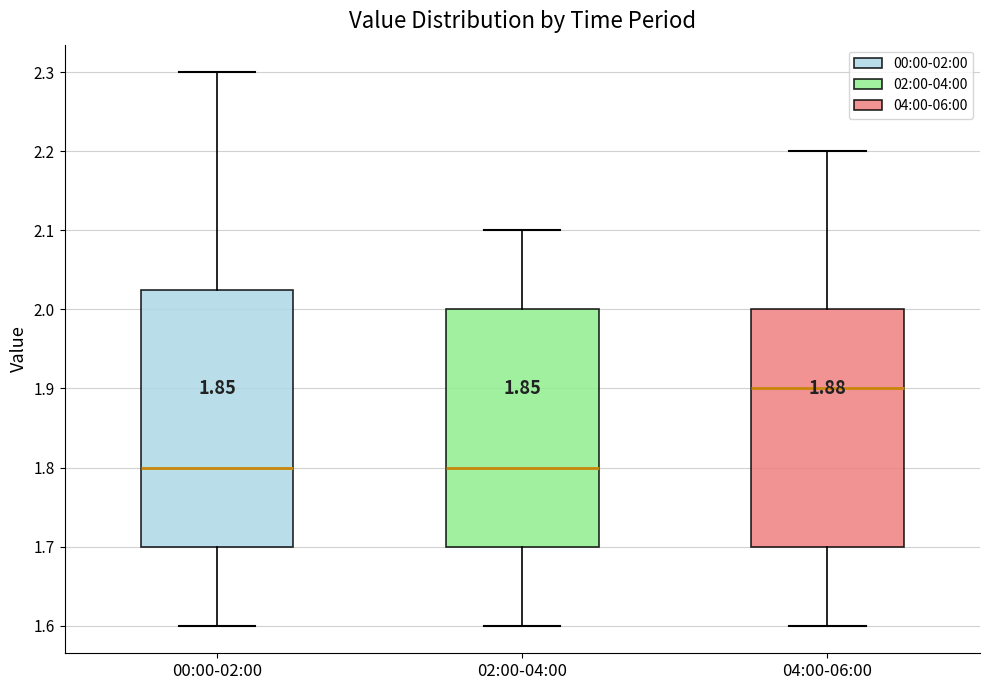

Reading left to right, read every box against the y-axis: the position of its median line, the range the box covers, and the ends of its whiskers. The values are not printed on the chart, so give them approximately, as read against the axis.

00:00-02:00: median 1.80, box 1.70 to 2.03, whiskers 1.60 to 2.30
02:00-04:00: median 1.80, box 1.70 to 2.00, whiskers 1.60 to 2.10
04:00-06:00: median 1.90, box 1.70 to 2.00, whiskers 1.60 to 2.20